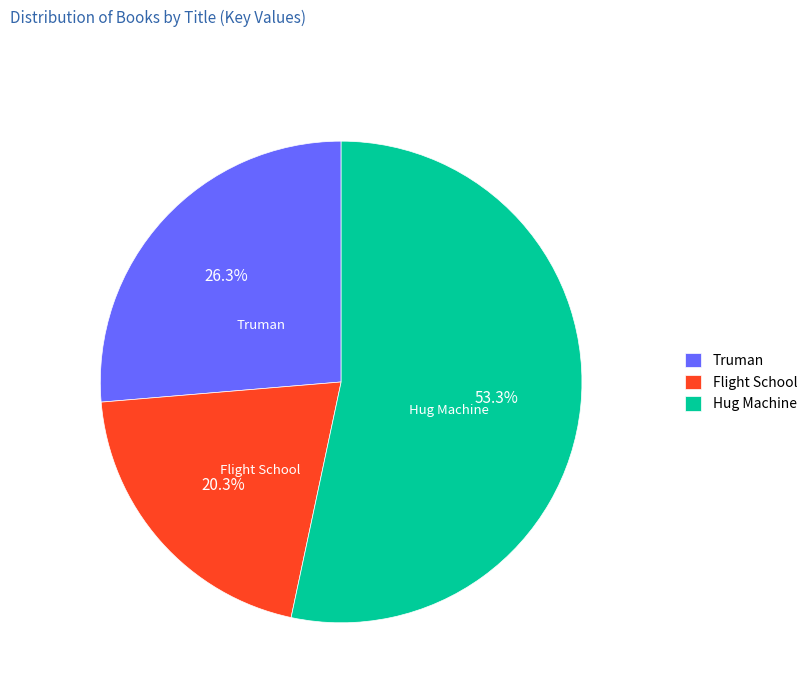

How many segments does this pie chart have?

3